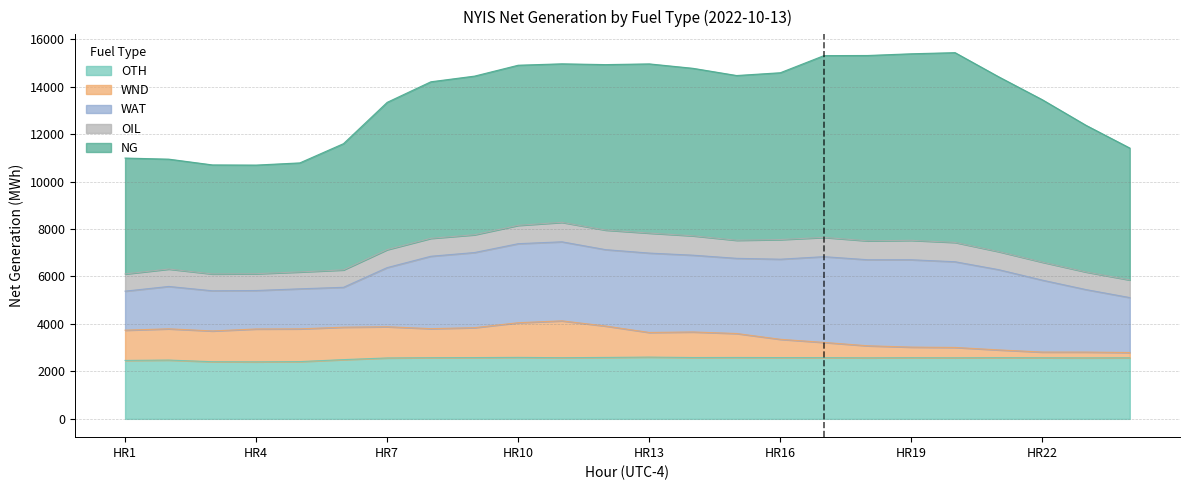

The NG series shows 7861 at HR19. True or false?

True